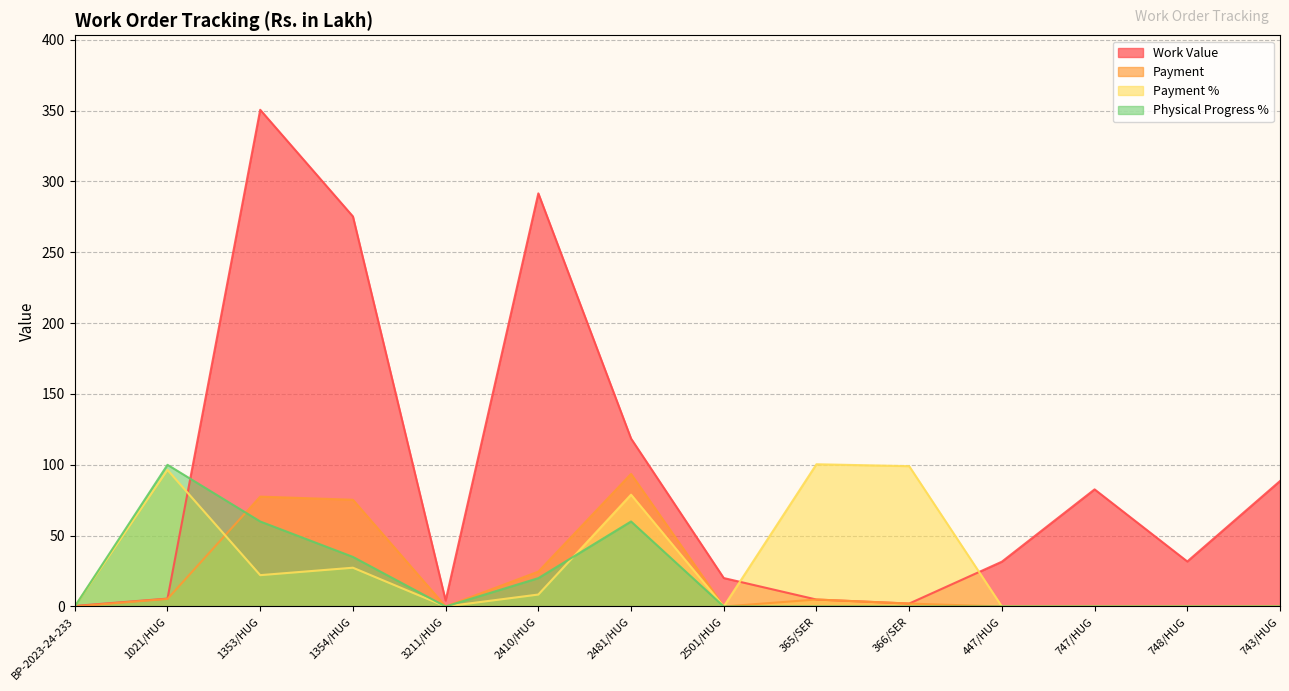

Reading left to right, what are all the values shown in this chart?

Work Value: 0.4	5.6	350.6	275.3	4.2	291.6	118.5	20.1	4.9	2.1	31.6	82.7	31.8	88.5
Payment: 0.0	5.4	77.5	75.3	0.0	24.6	93.6	0.0	4.9	2.1	0.0	0.0	0.0	0.0
Payment %: 0.0	96.4	22.1	27.4	0.0	8.4	78.9	0.0	100.4	99.1	0.0	0.0	0.0	0.0
Physical Progress %: 0.0	100.0	60.0	35.0	0.0	20.0	60.0	0.0	0.0	0.0	0.0	0.0	0.0	0.0